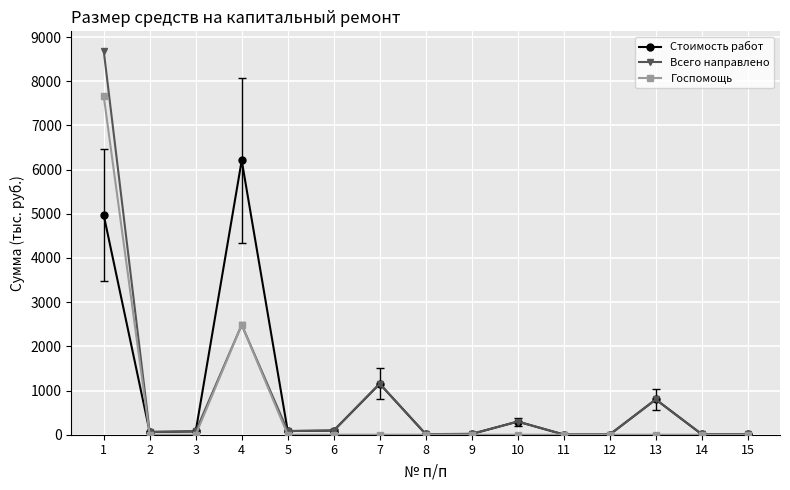

True or false: Всего направлено has a value of 1092.1 at 13.

False